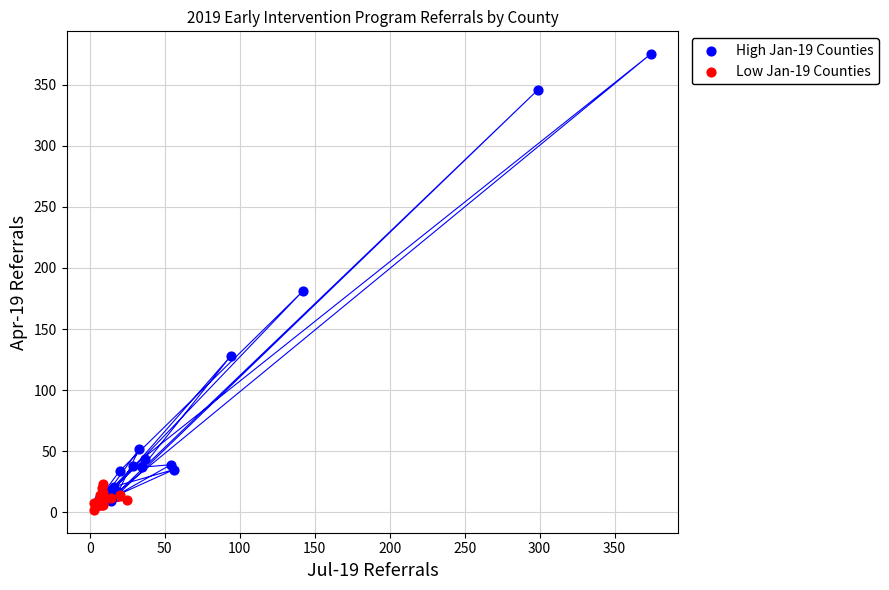

Which series contains the highest Y value?

High Jan-19 Counties